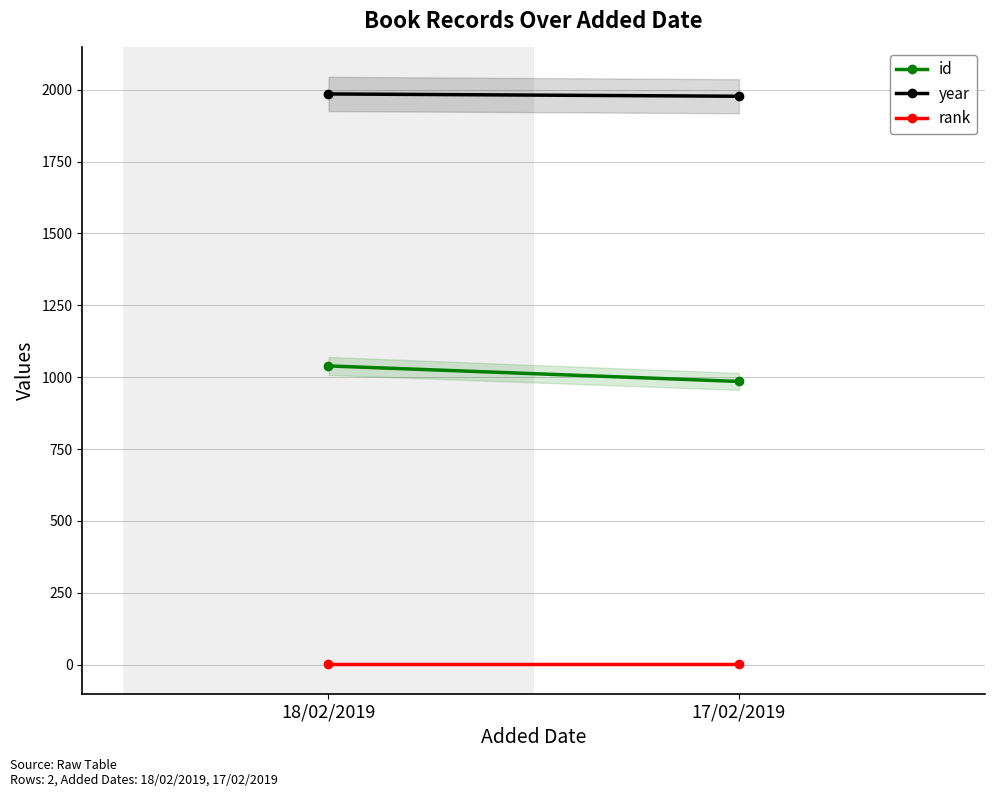

What is the lowest value of the rank series?

1